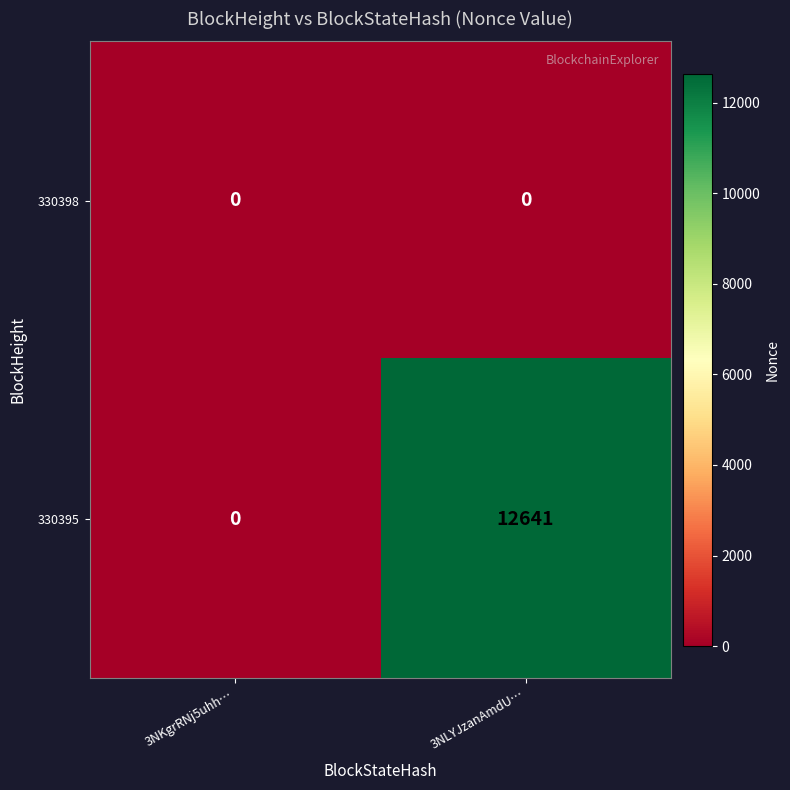

What is the maximum value shown in the chart?

12641